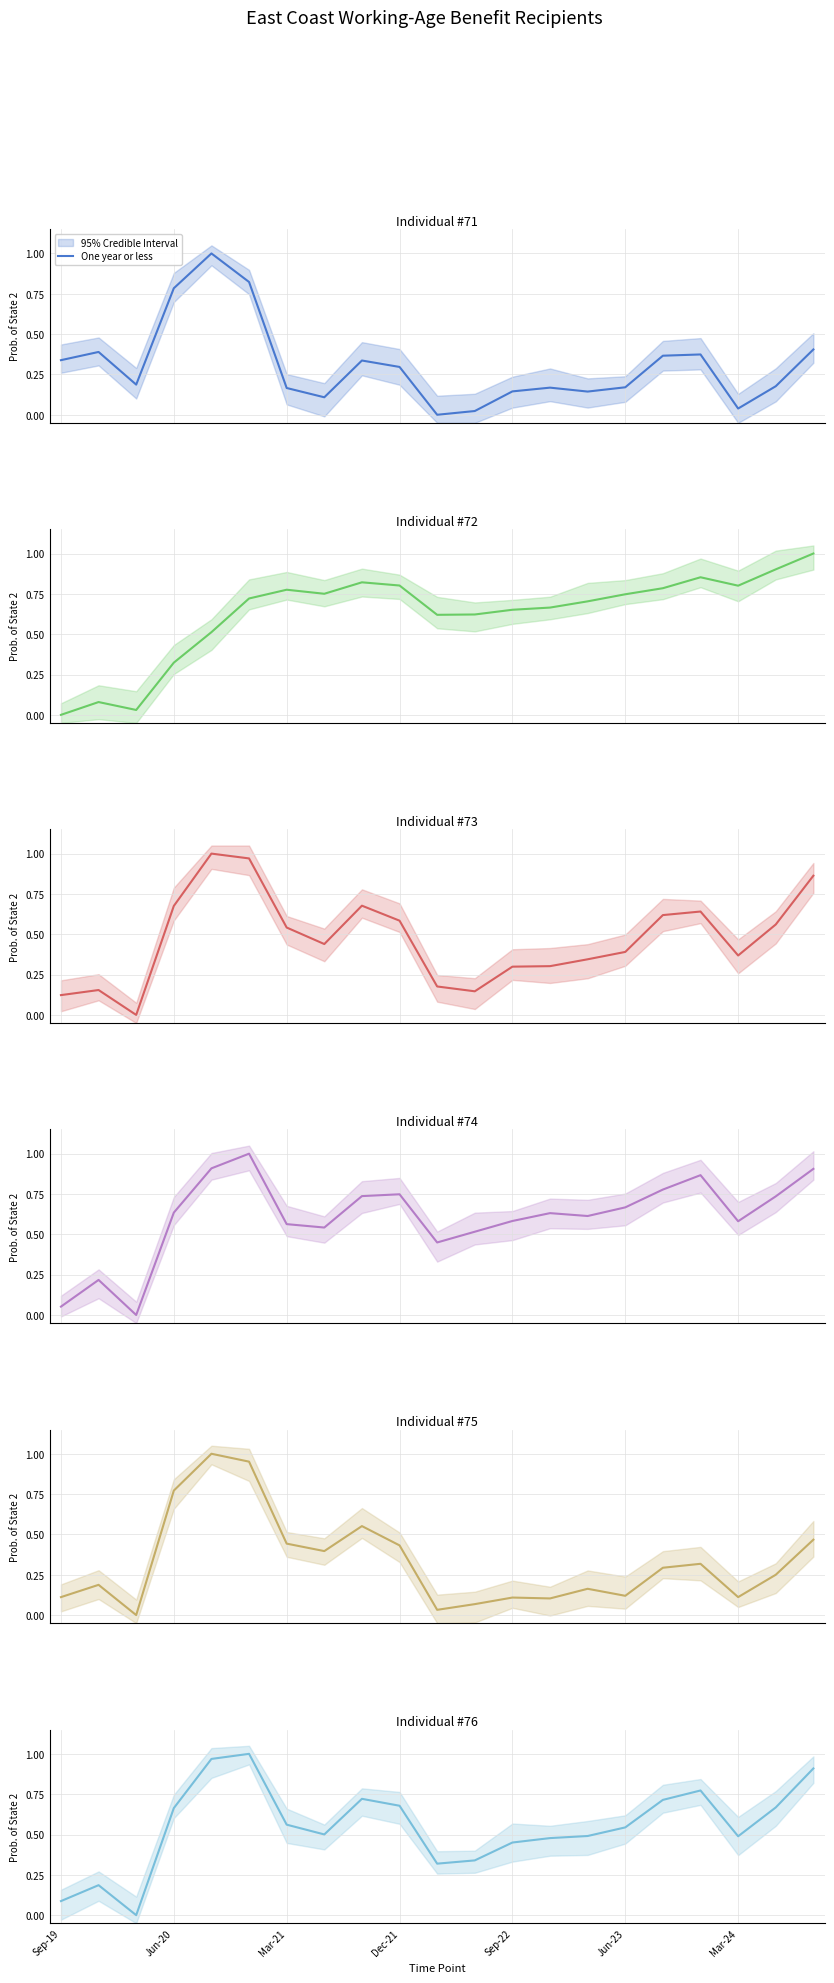

What position from the right is Sep-19?

21